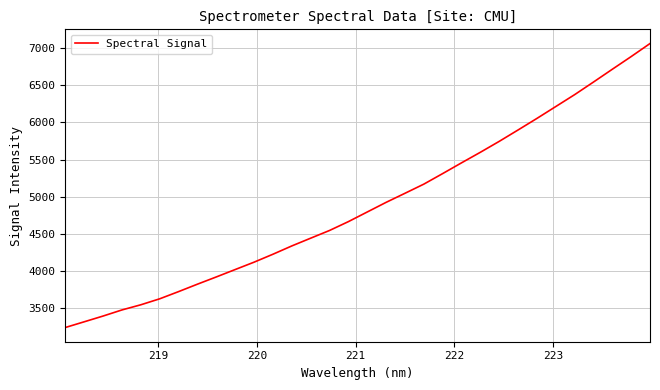

What is the maximum value shown in the chart?

7061.0